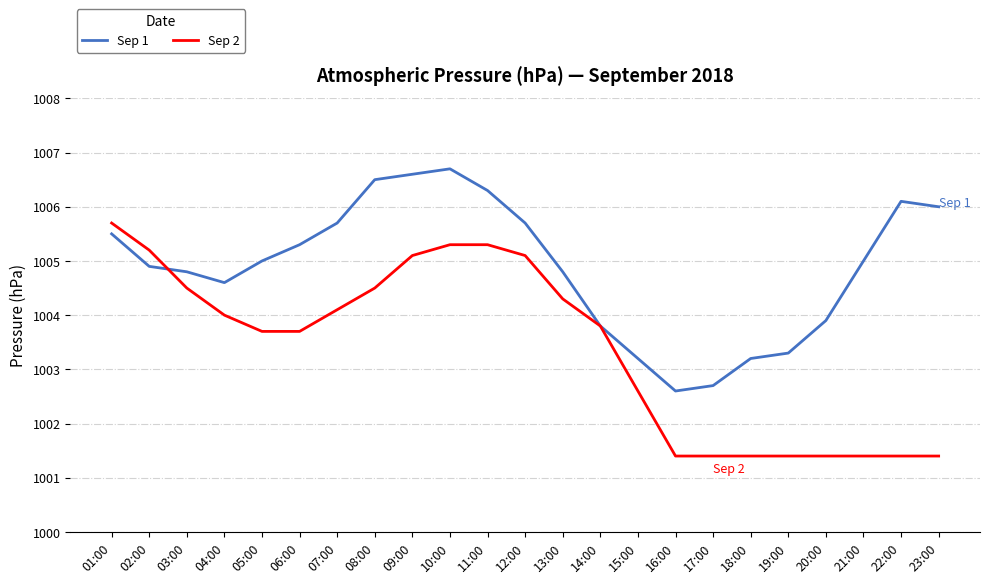

True or false: Sep 1 has more than 0 points higher than both neighbors.

True